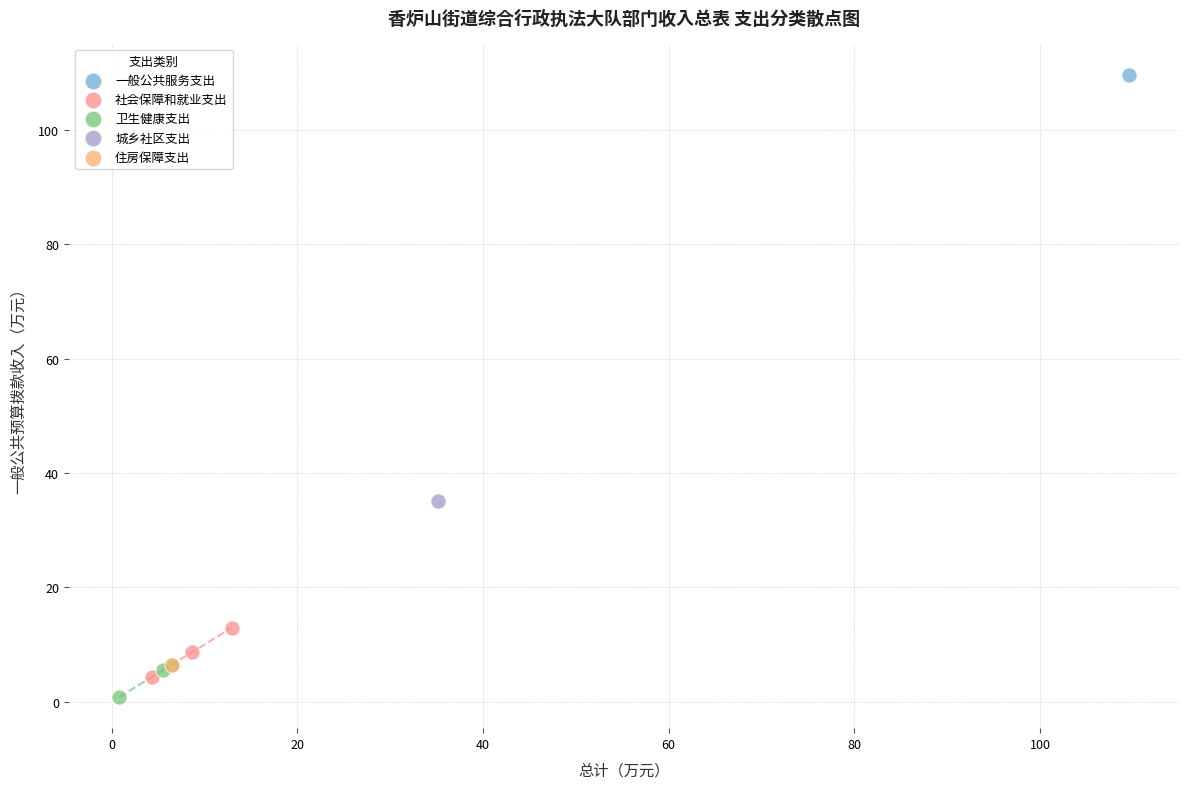

What are all the series names shown in the legend?

一般公共服务支出, 社会保障和就业支出, 卫生健康支出, 城乡社区支出, 住房保障支出